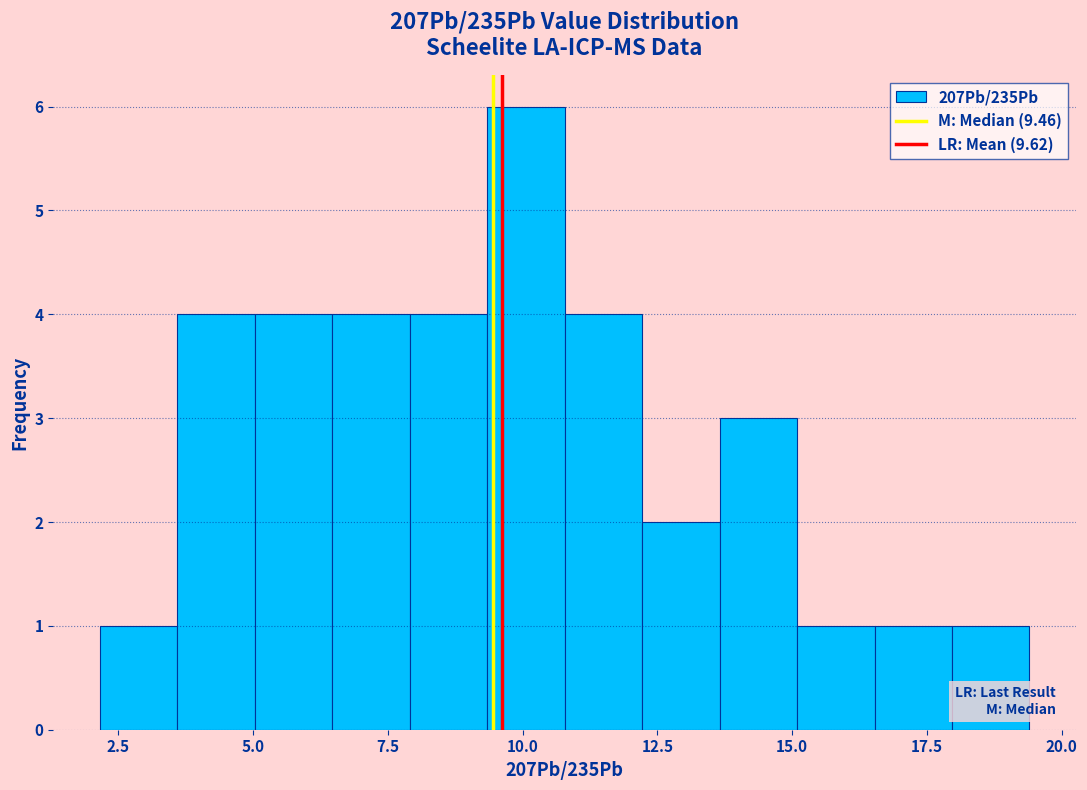

Around what value on the x-axis is the tallest bar? Give the approximate position of its centre, as read against the axis.

10.0